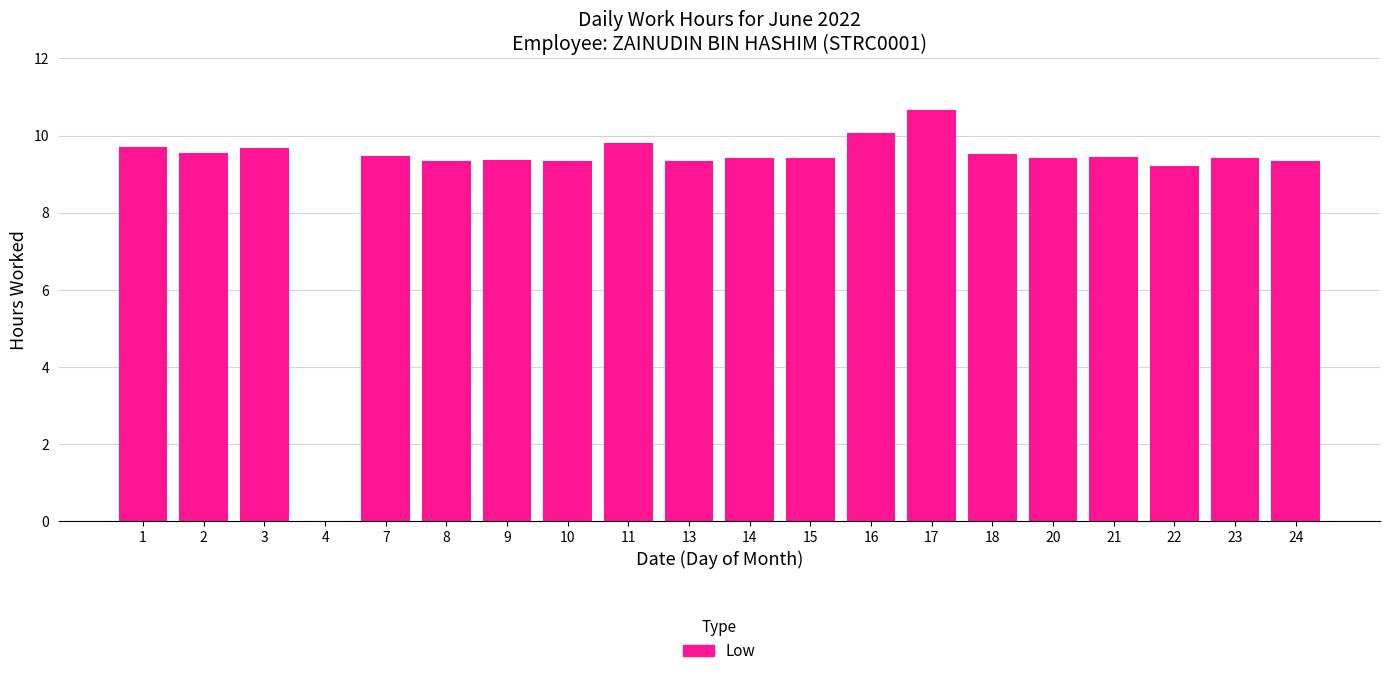

At which label is the value closest to 5?

22